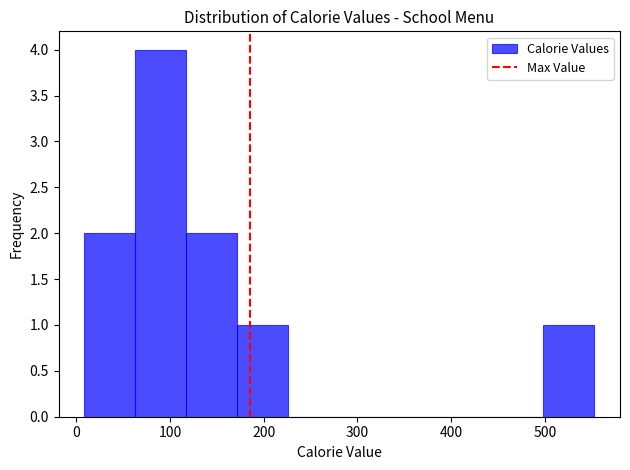

Reading left to right, transcribe this chart: for each bar, give the range it covers on the x-axis and its height. Neither the bar edges nor the heights are printed on the chart, so give them approximately, as read against the axes.

10 to 60: 2
60 to 120: 4
120 to 170: 2
170 to 230: 1
230 to 280: 0
280 to 340: 0
340 to 390: 0
390 to 440: 0
440 to 500: 0
500 to 550: 1